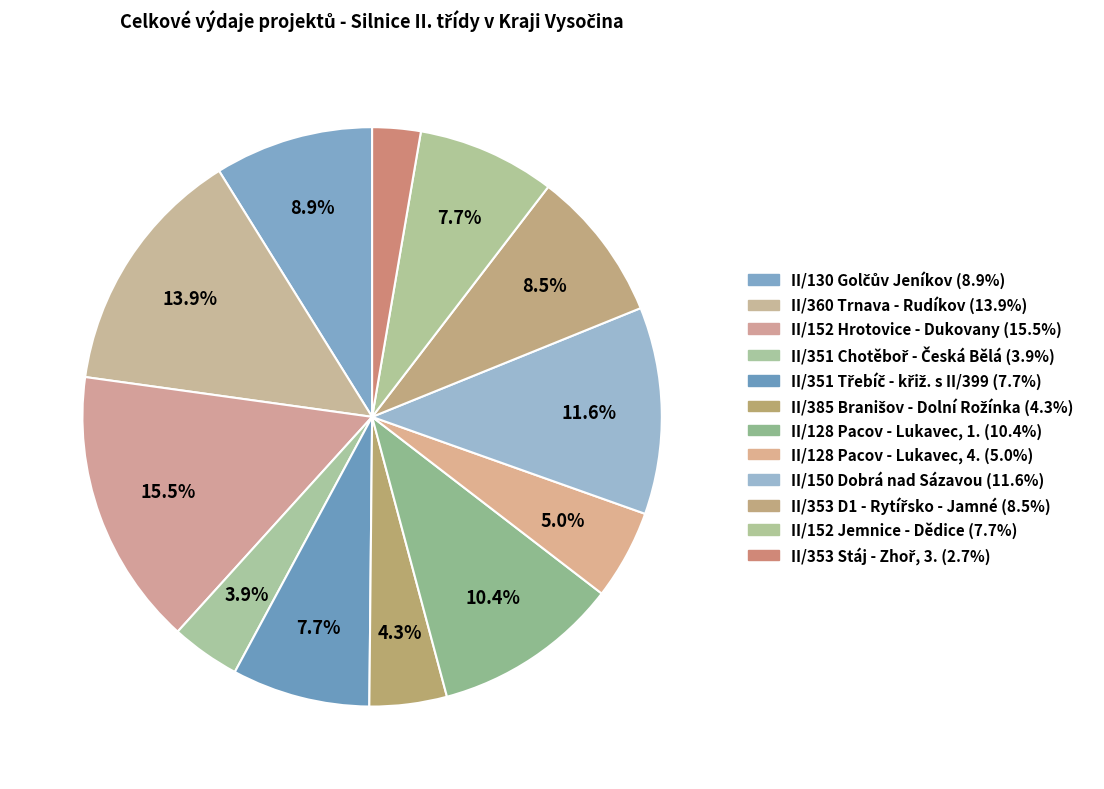

Is it true that II/152 Hrotovice - Dukovany is 6% of the pie?

False